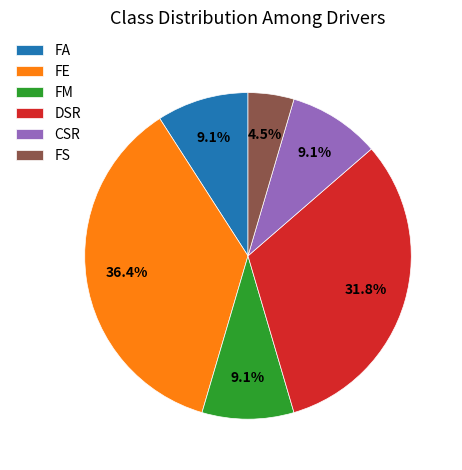

To the nearest percent, what percentage of the pie is FM?

9%